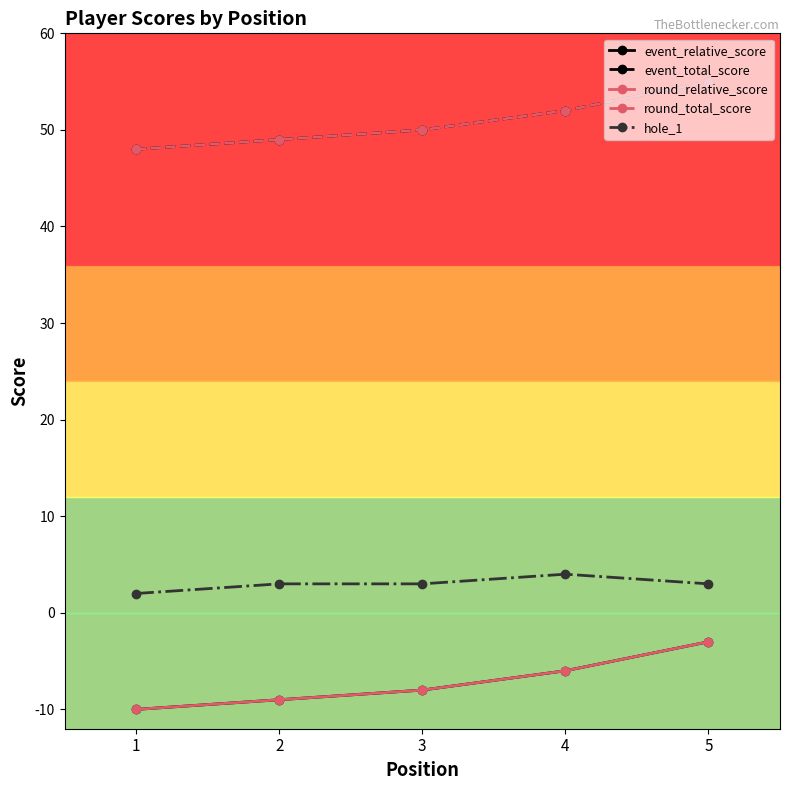

What is the difference between the second highest and minimum values in the event_total_score series?

4